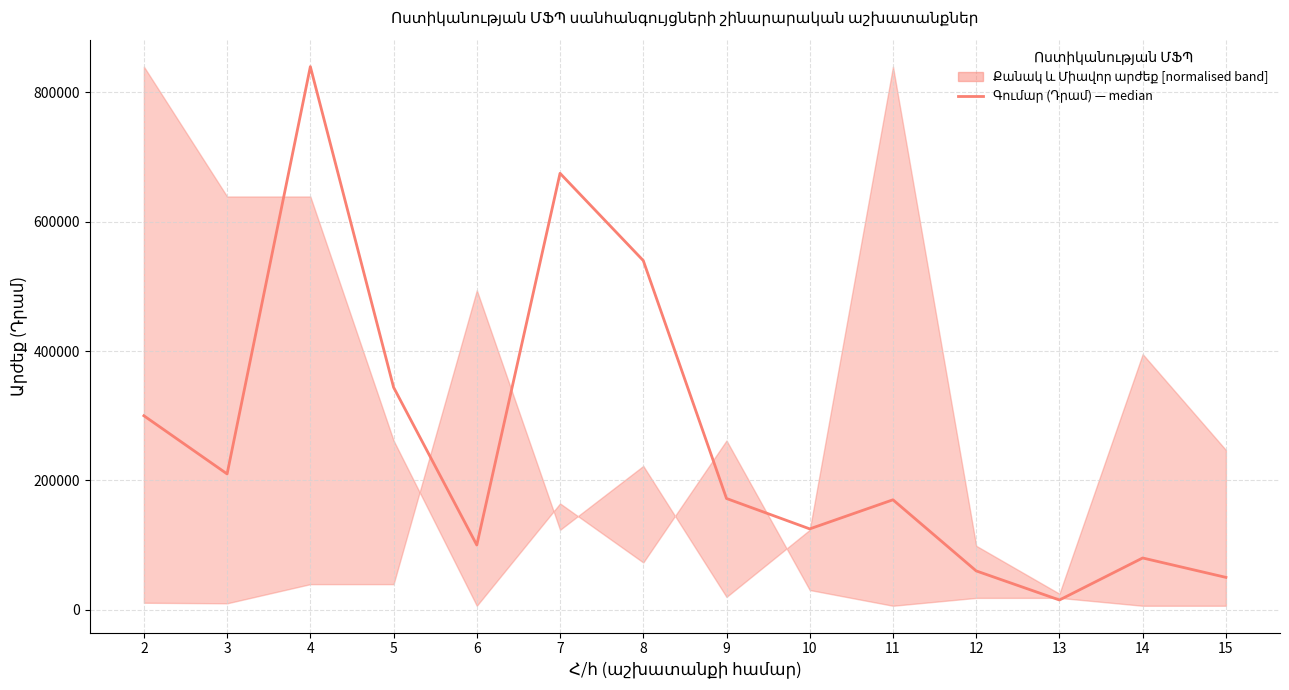

What is the value of the 2nd point from the left?

210000.0